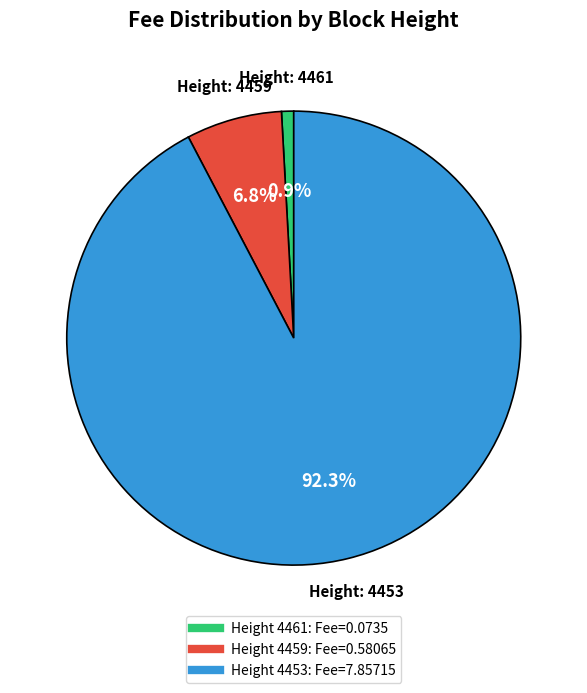

To the nearest percent, what is the average slice percentage?

33%